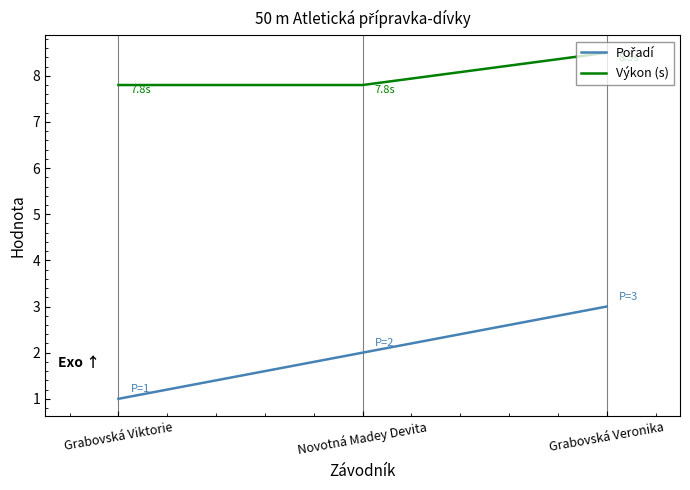

What is the difference between the highest and lowest values at Novotná Madey Devita?

5.8